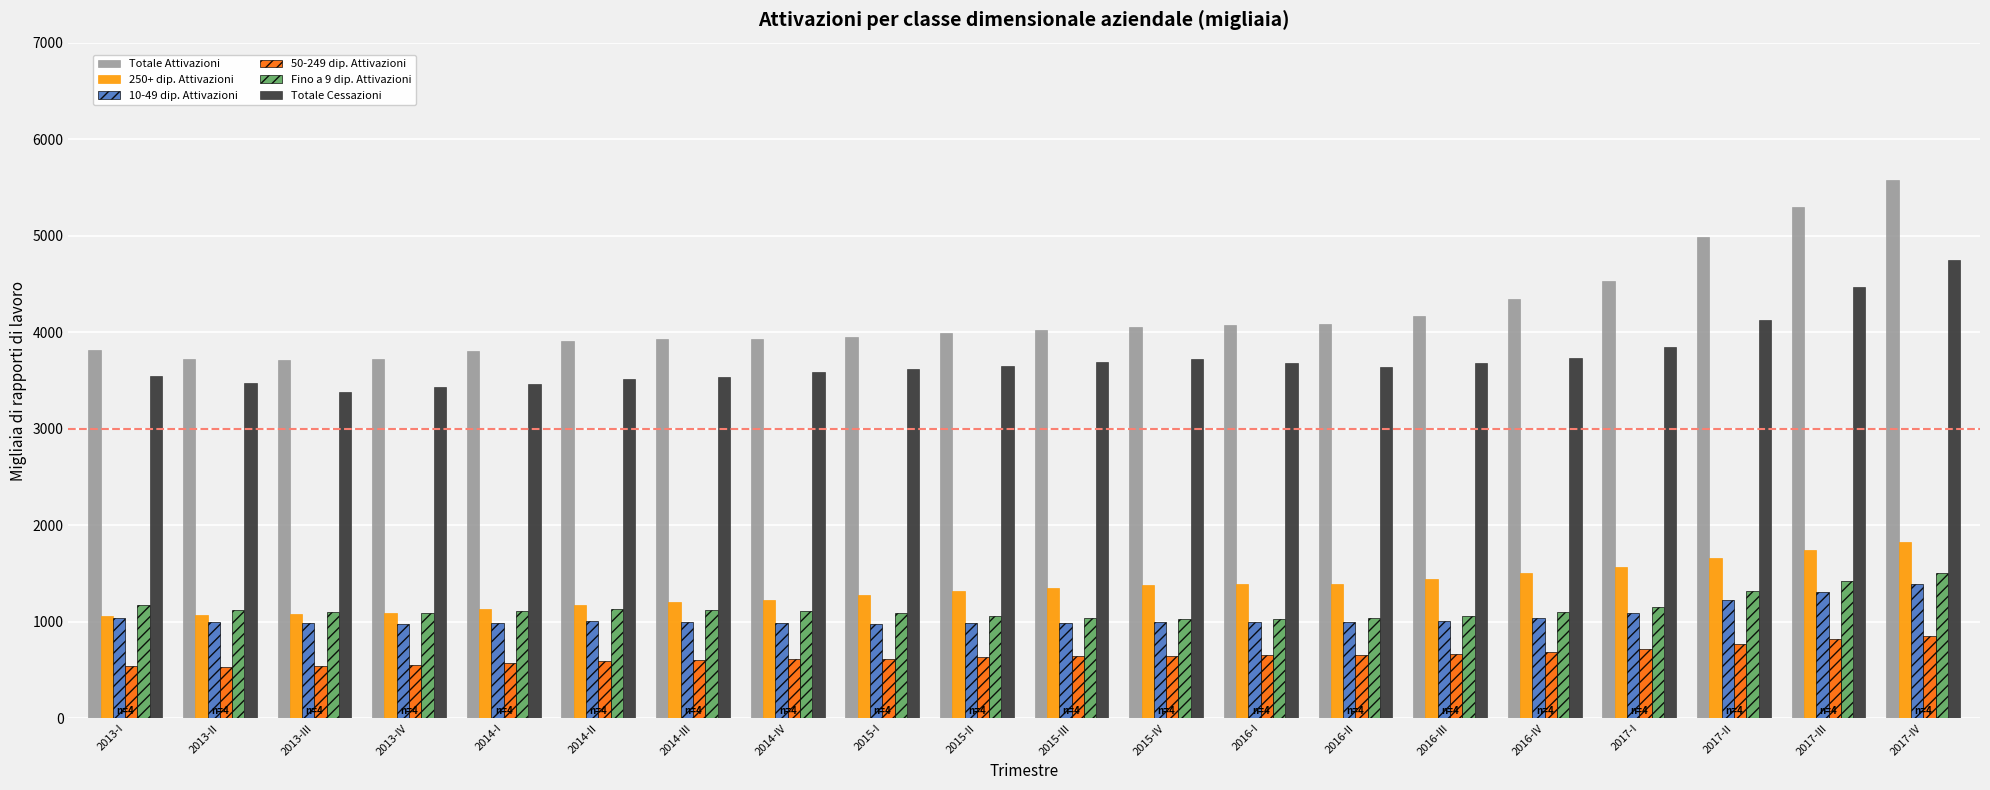

How many data points in Fino a 9 dip. Attivazioni are less than 1112?

10